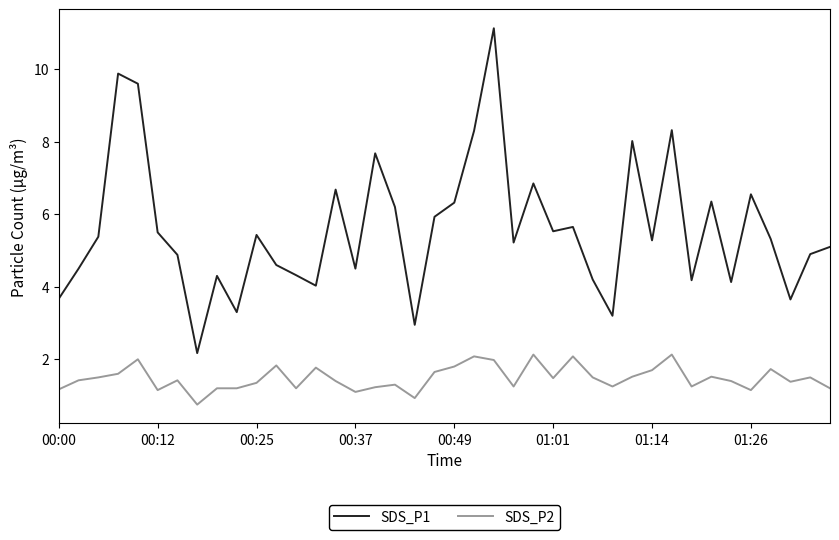

Which series has the largest total across all categories?

SDS_P1